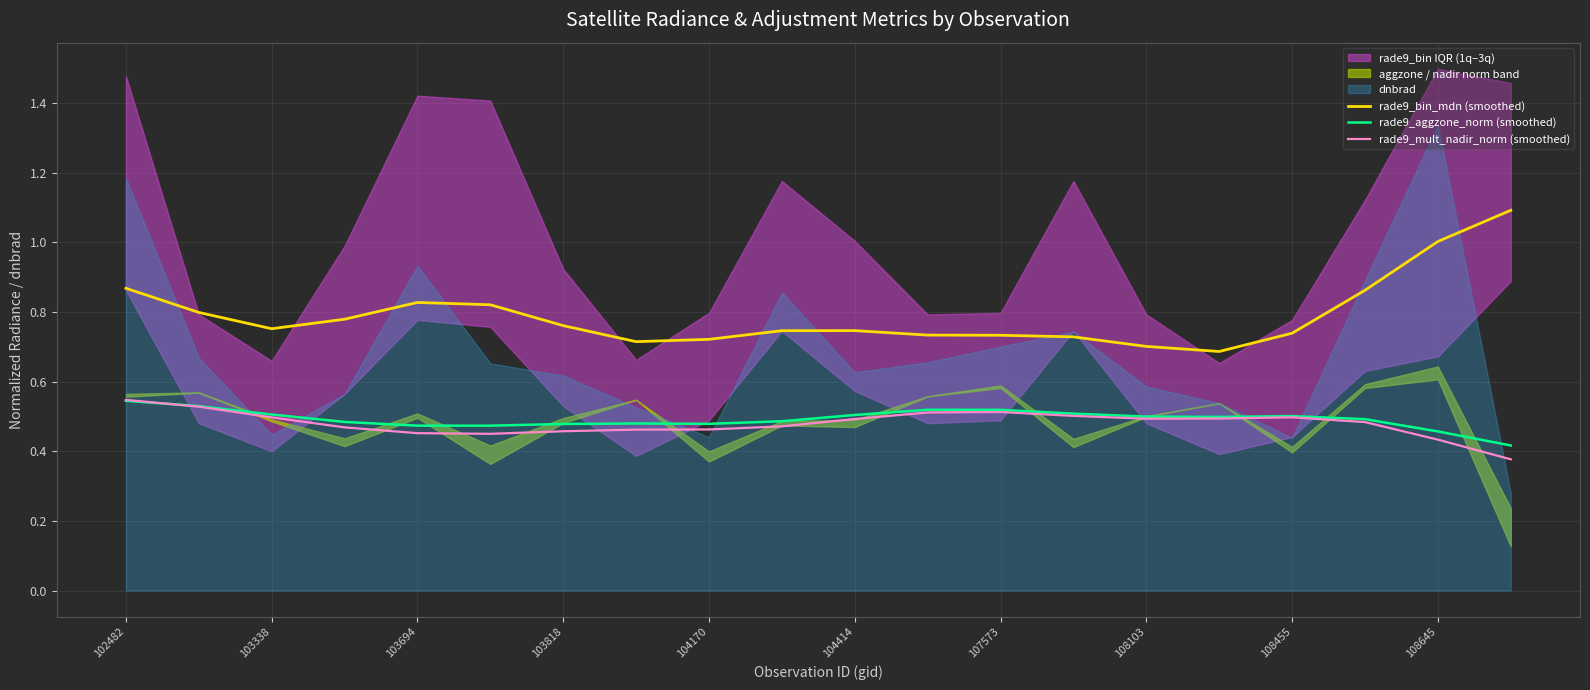

At how many categories does at least one series exceed 0?

20